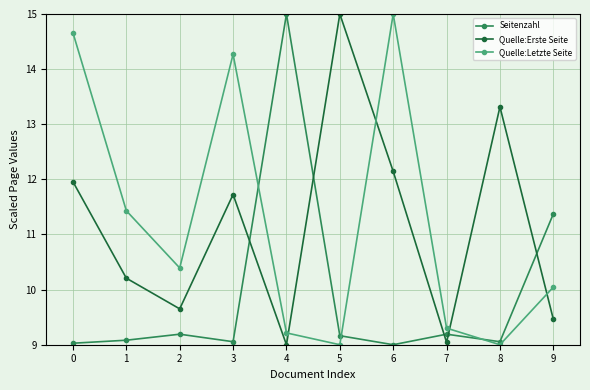

The value of Quelle:Erste Seite at 5 is 15.0. True or false?

True